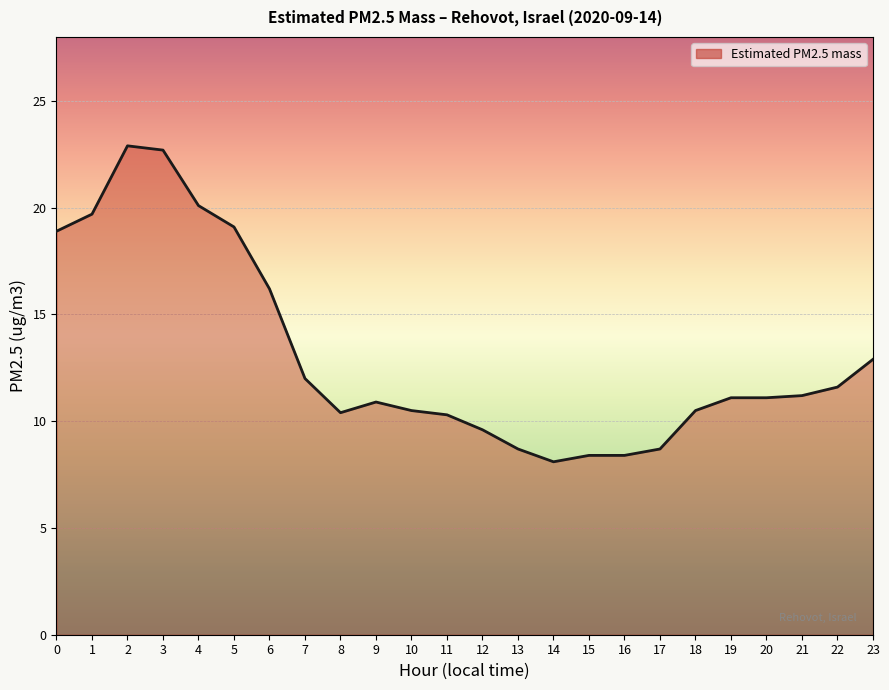

Between 15 and 18, which is larger?

18